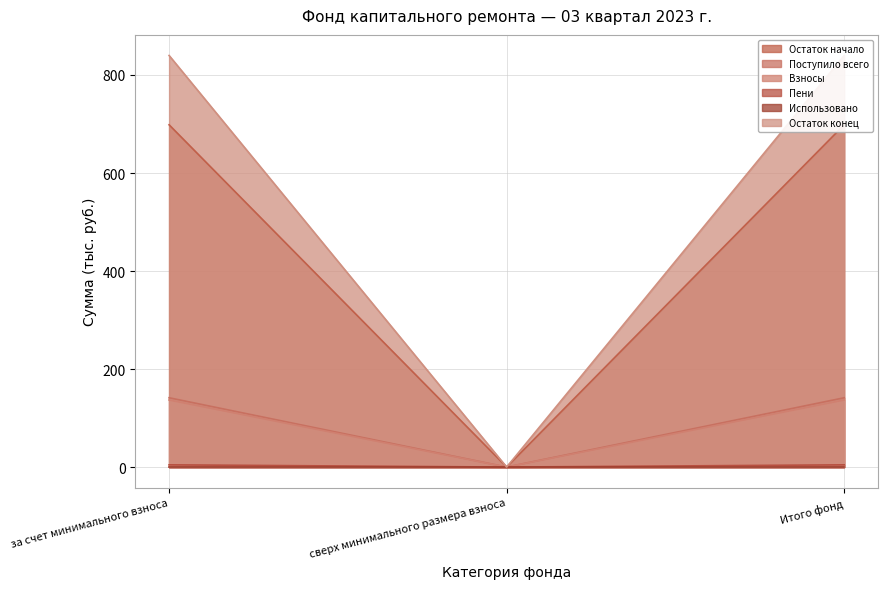

The Поступило всего series shows 95.8 at сверх минимального размера взноса. True or false?

False